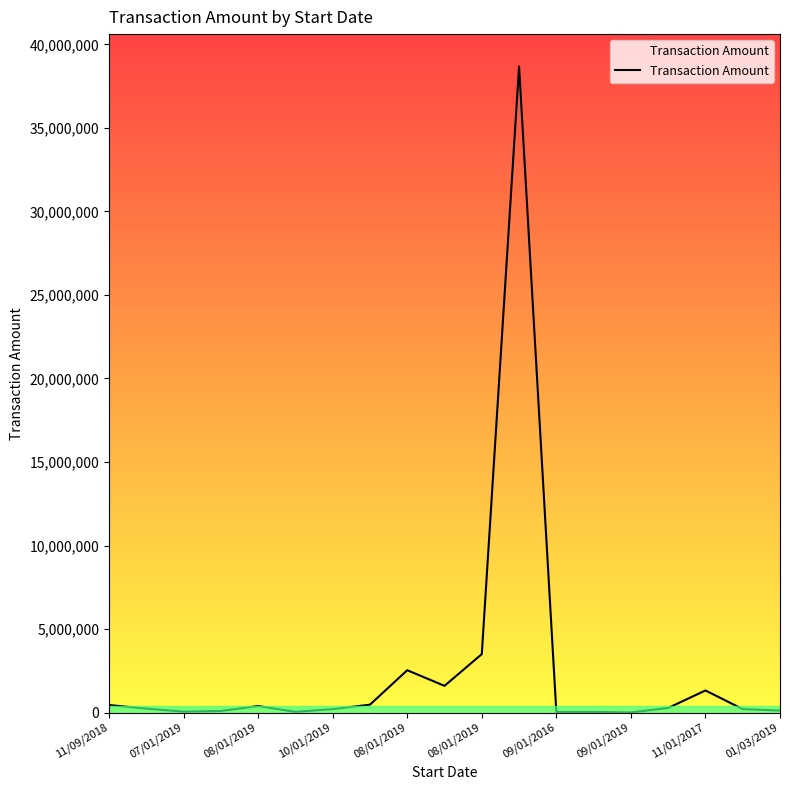

Does the chart display data point markers on the line(s)?

No